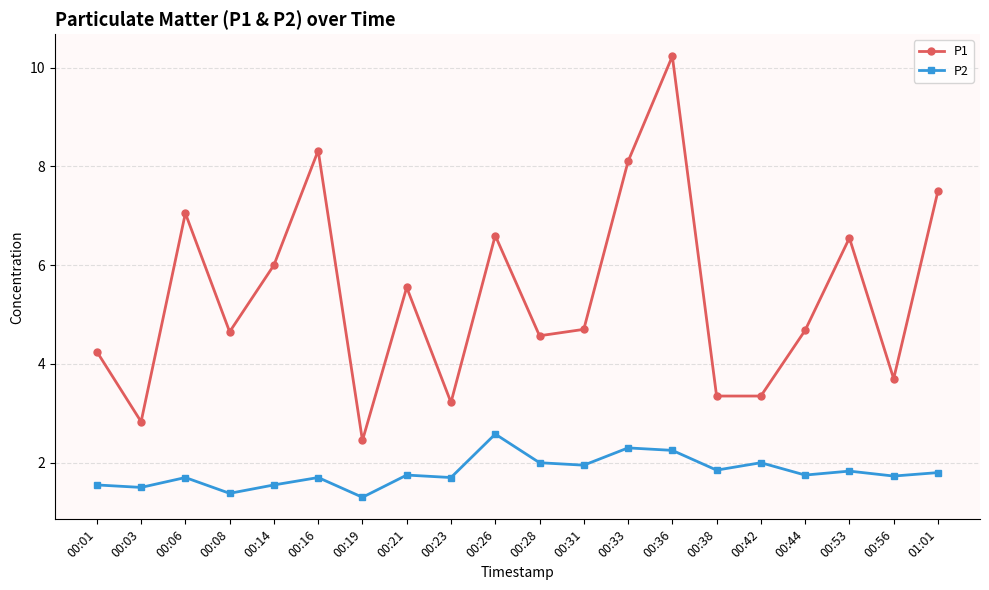

What is the label of the 6th point from the left?

00:16